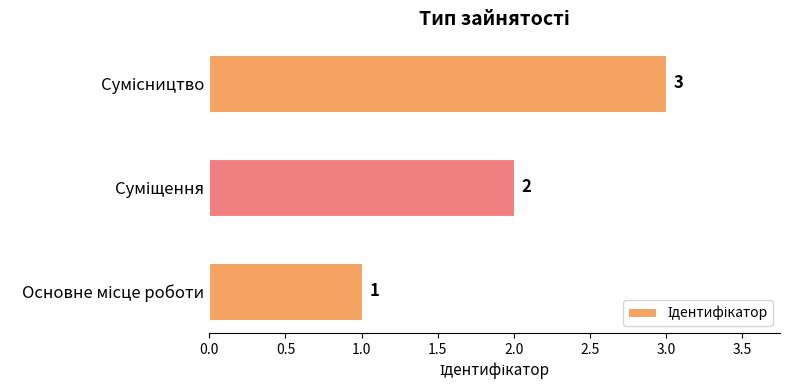

What is the maximum value shown in the chart?

3